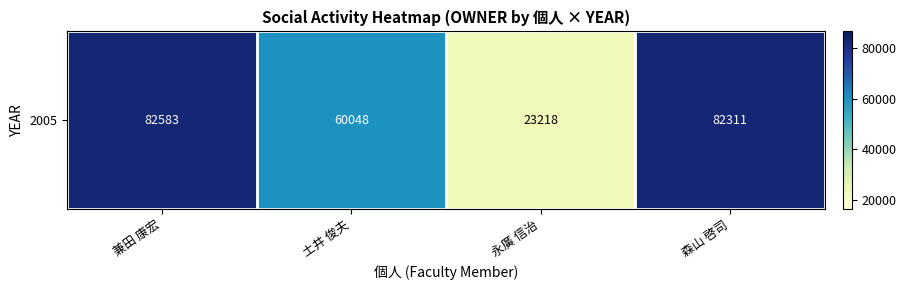

Rank the categories by value from highest to lowest.

兼田 康宏, 森山 啓司, 土井 俊夫, 永廣 信治